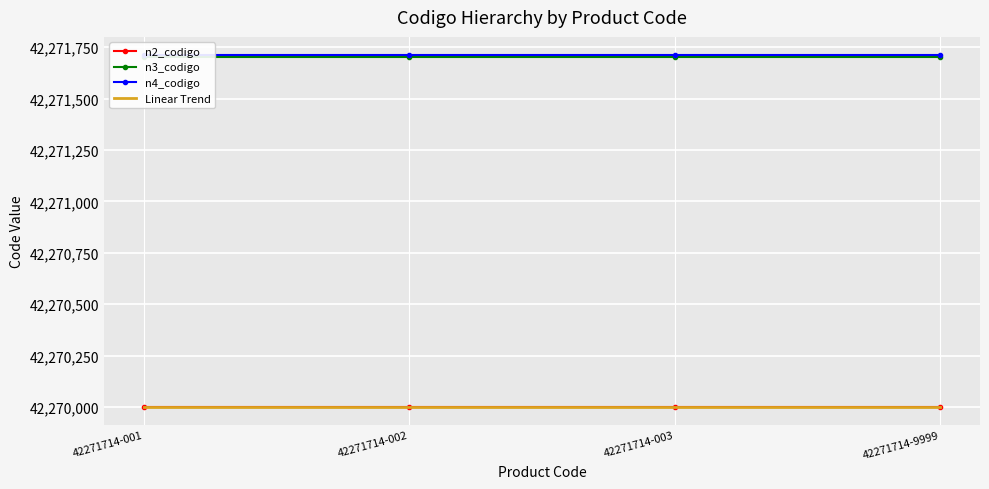

True or false: Linear Trend and n4_codigo intersect in this chart.

False